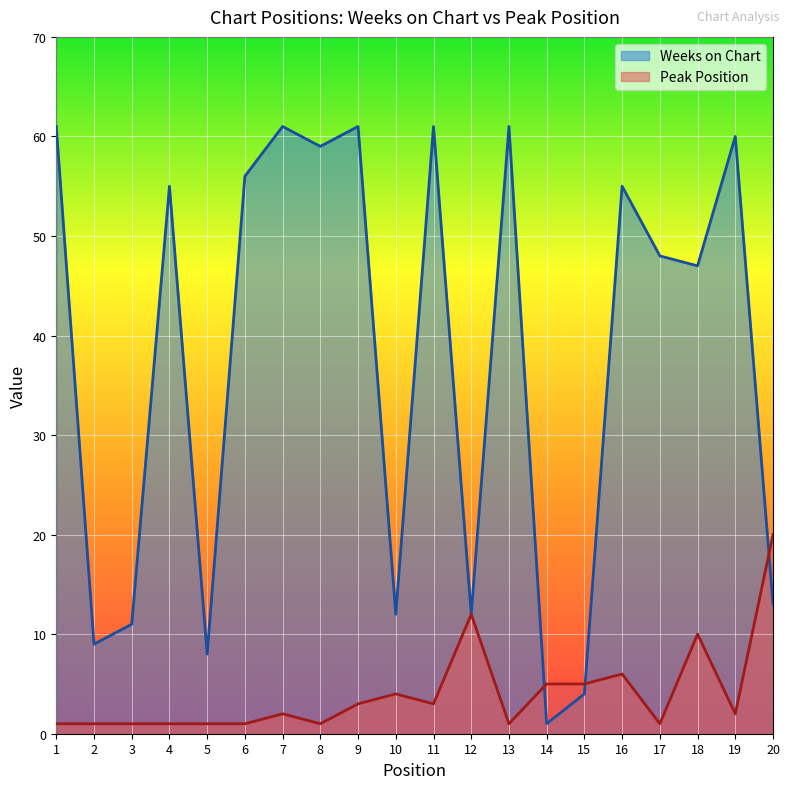

Which category has the lowest value in the Peak Position series?

1